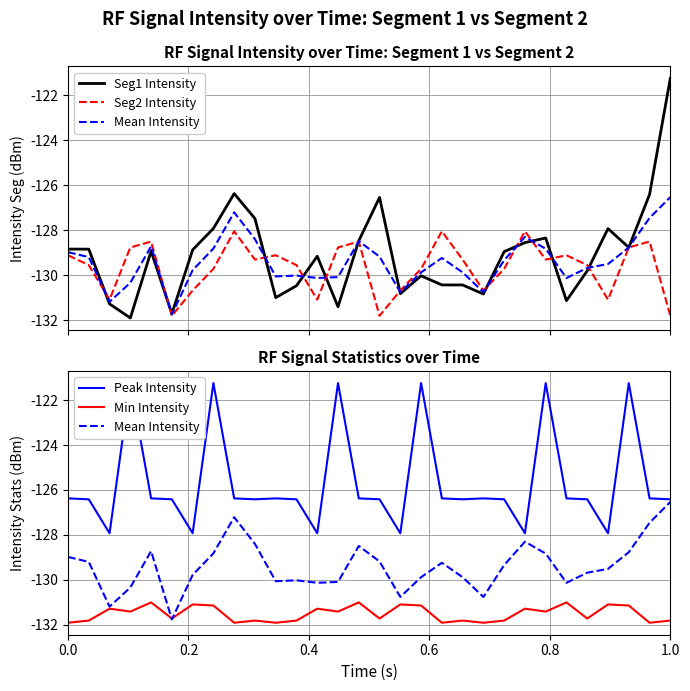

Which has a higher value, 0.8 or 0.6?

0.8